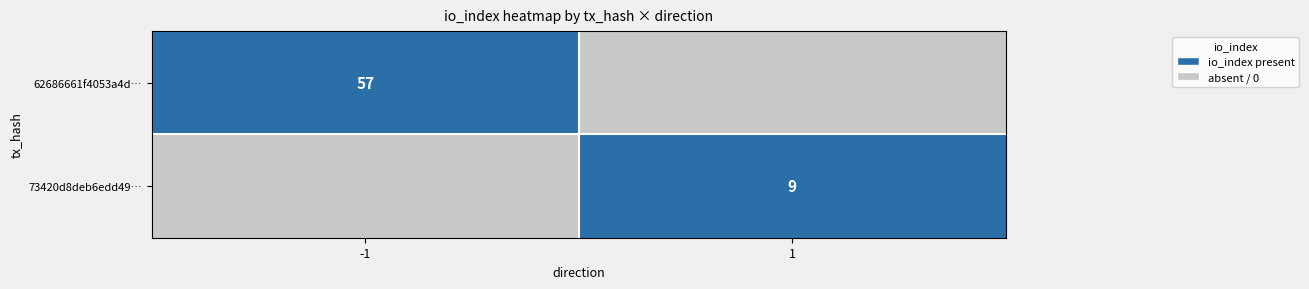

How many distinct data groups are displayed?

2